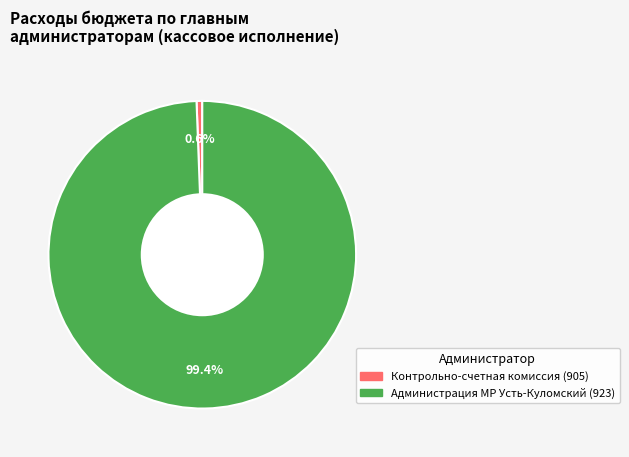

Is there a majority slice in this chart?

Yes